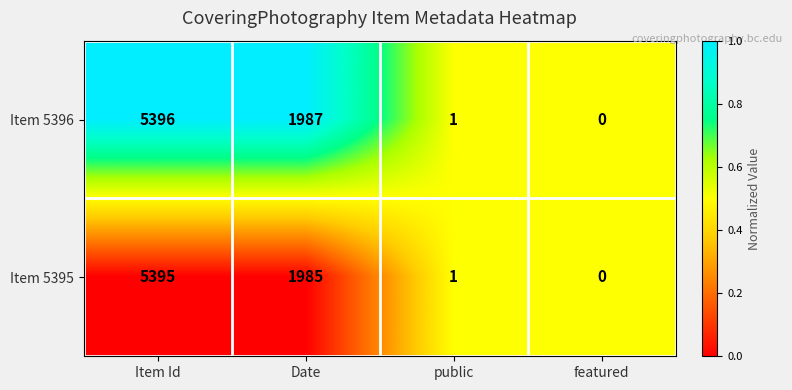

Reading left to right, what are all the values shown in this chart?

Item 5396: Item Id=5396	Date=1987	public=1	featured=0
Item 5395: Item Id=5395	Date=1985	public=1	featured=0